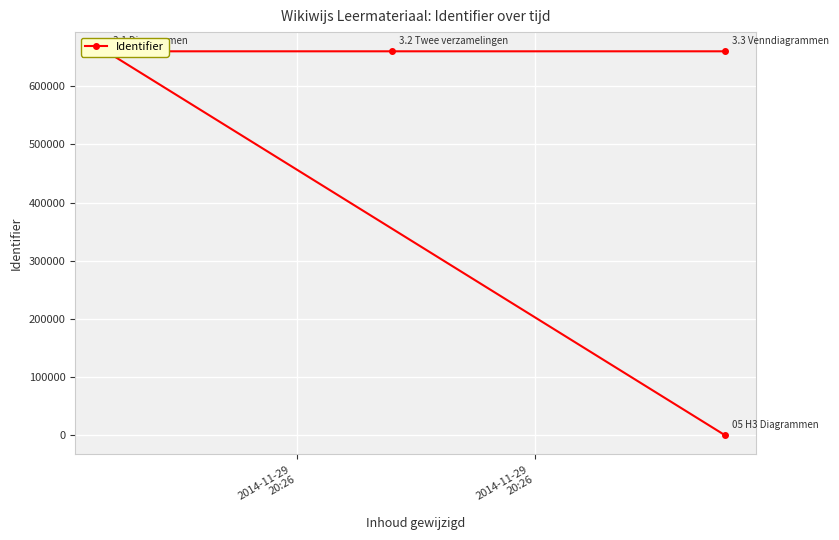

Where is the data nearest to the value 329977?

2014-11-29
20:26